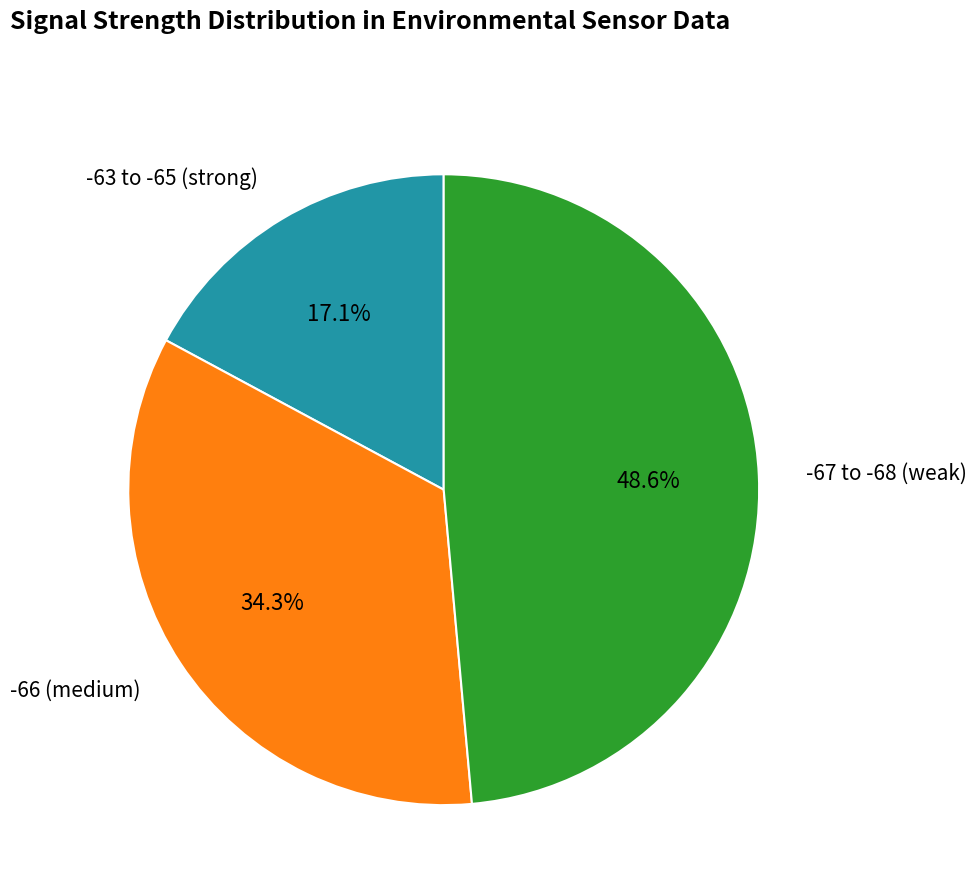

Does any single category account for the majority?

No